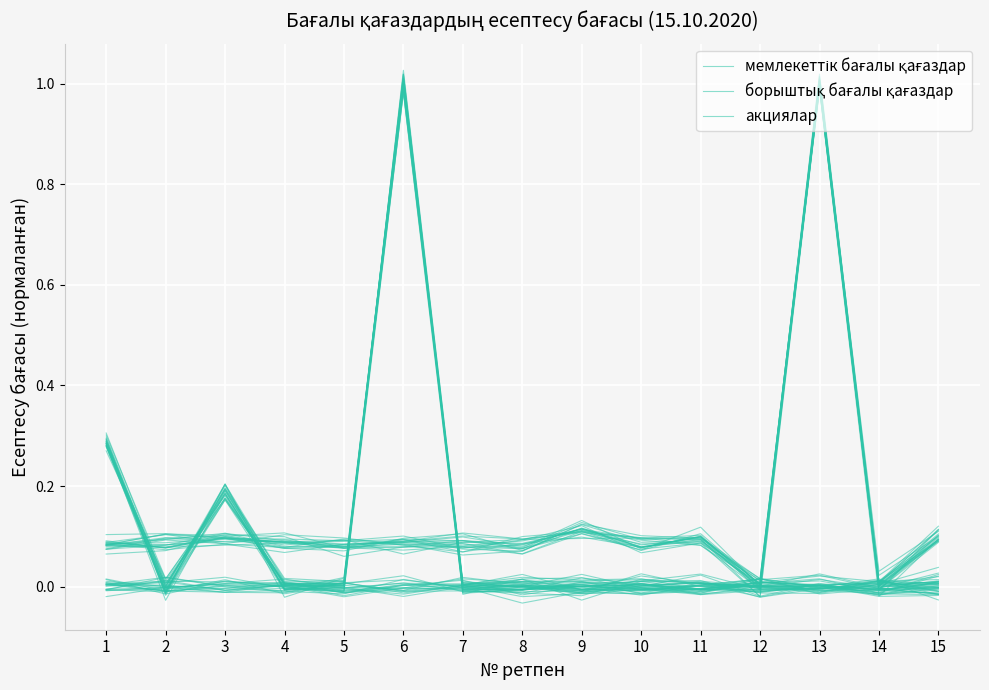

What are all the series names shown in the legend?

мемлекеттік бағалы қағаздар, борыштық бағалы қағаздар, акциялар